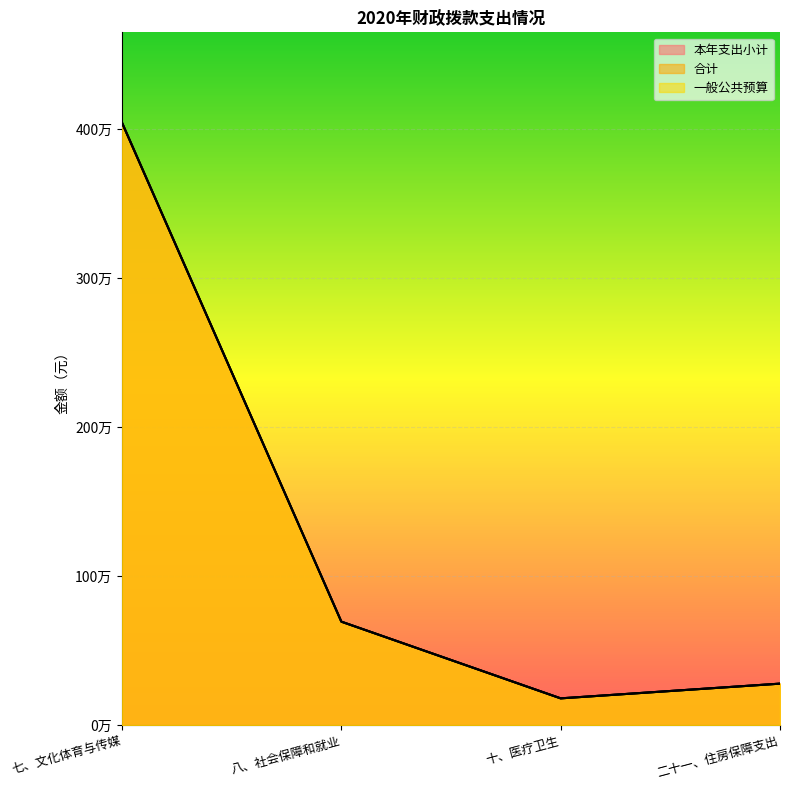

True or false: 一般公共预算 and 本年支出小计 cross at least once.

False